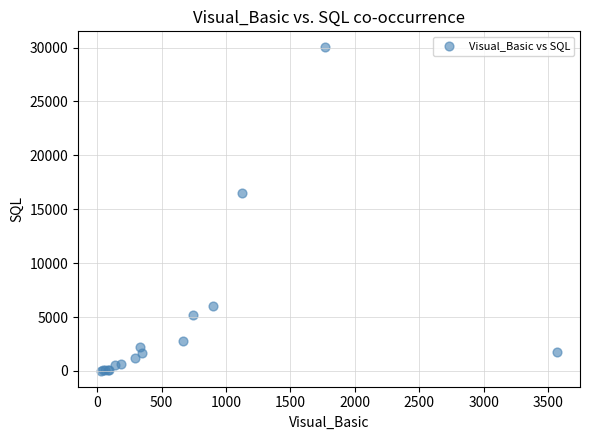

What Y value in the scatter plot is closest to 15020?

16512